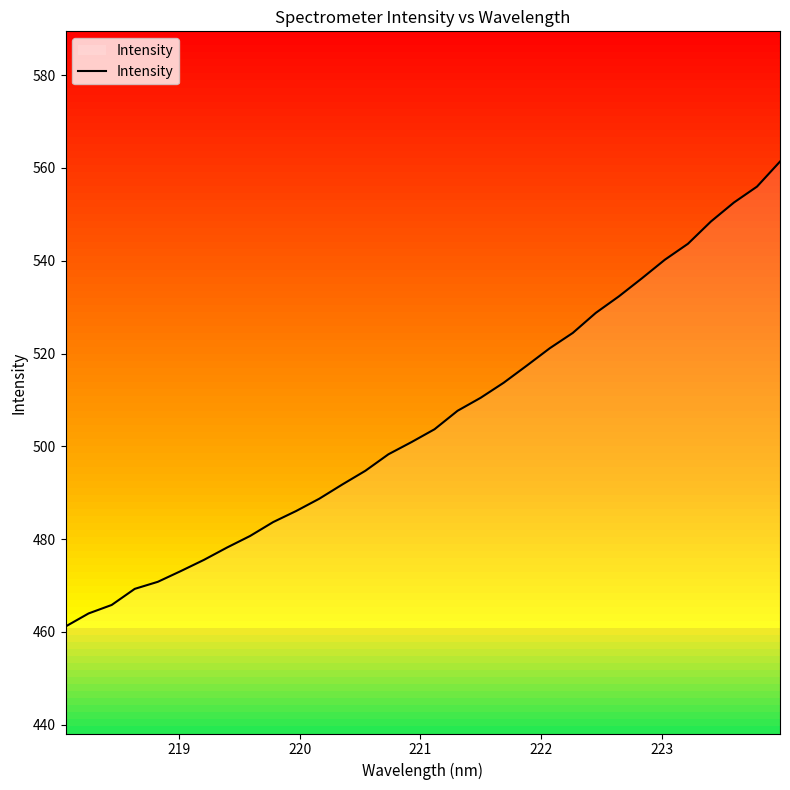

How many lines are shown in the chart?

1